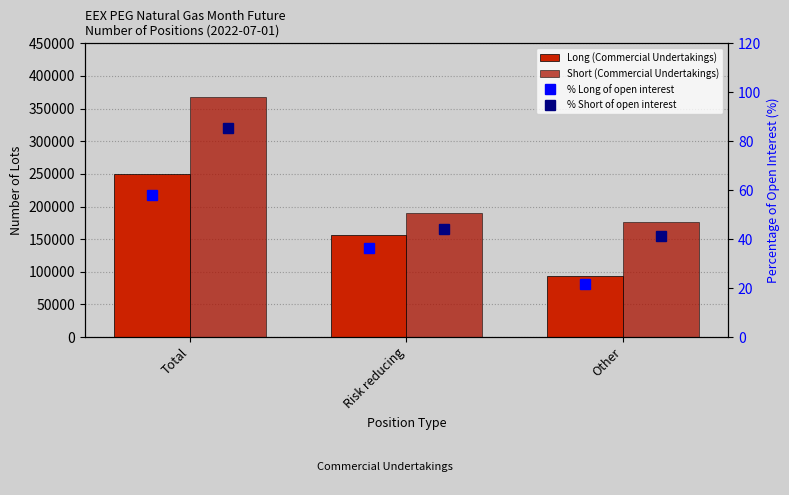

Rank the series by their maximum value, from lowest to highest.

% Long of open interest, % Short of open interest, Long (Commercial Undertakings), Short (Commercial Undertakings)